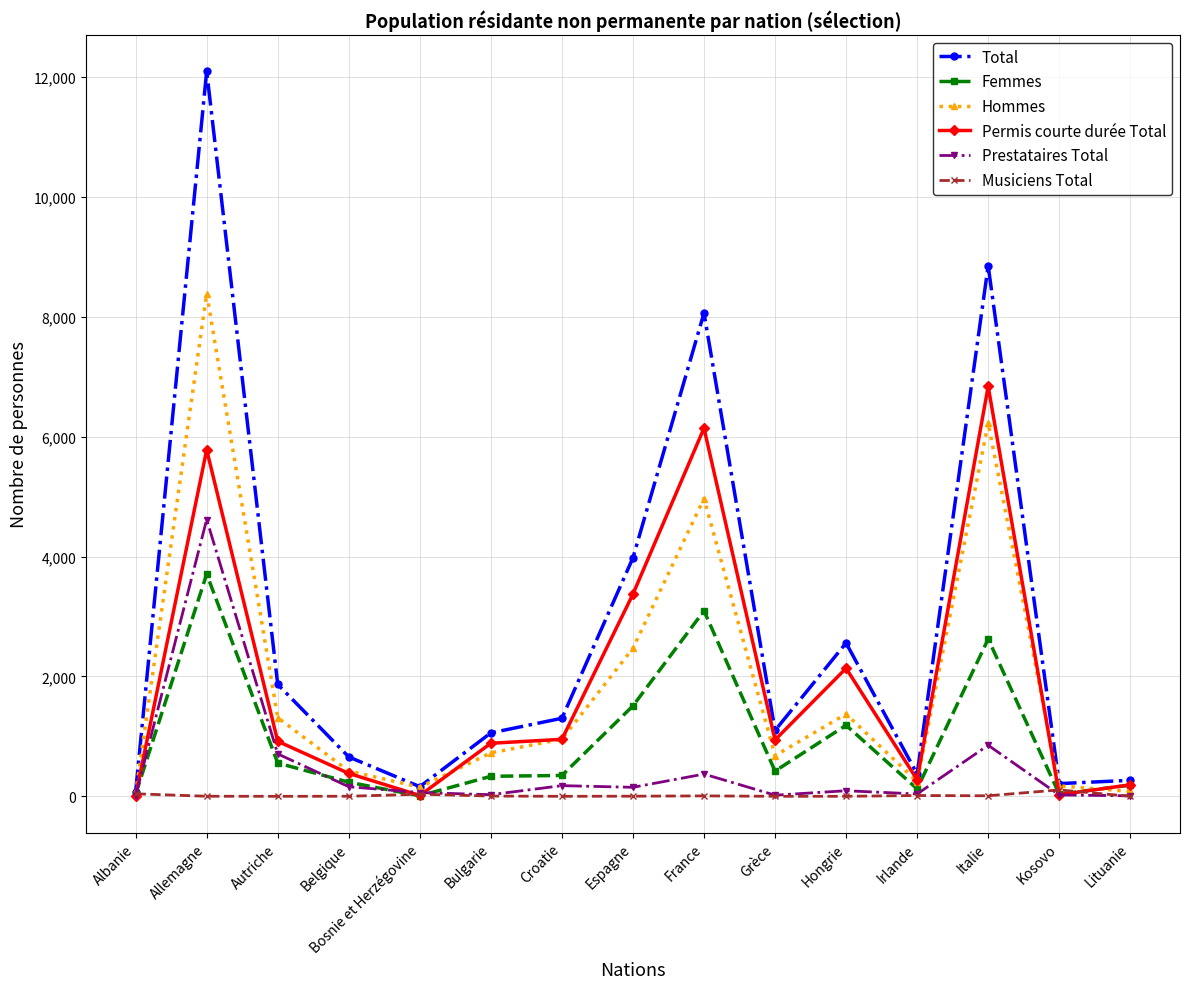

Which series has the largest total across all categories?

Total